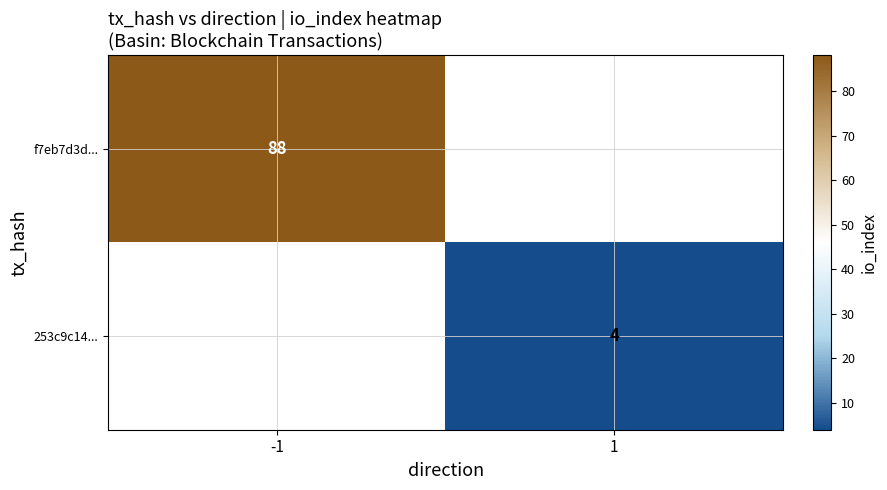

True or false: 253c9c14... has a value of 4 at 1.

True